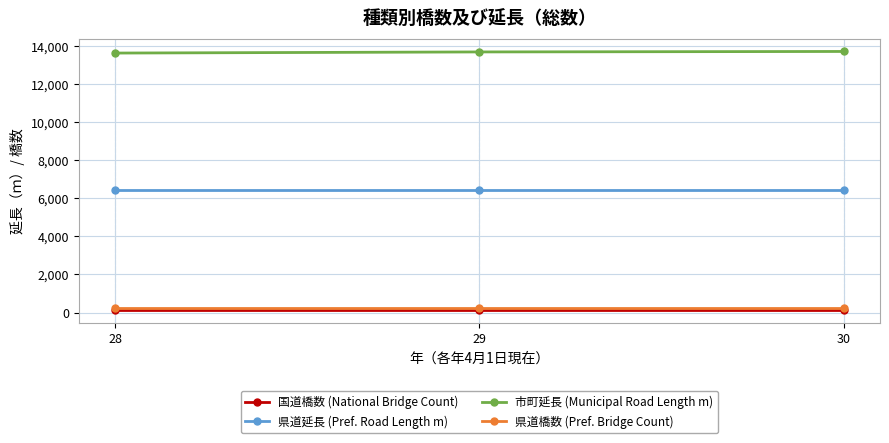

What is the sum of all 県道橋数 (Pref. Bridge Count) values?

702.0